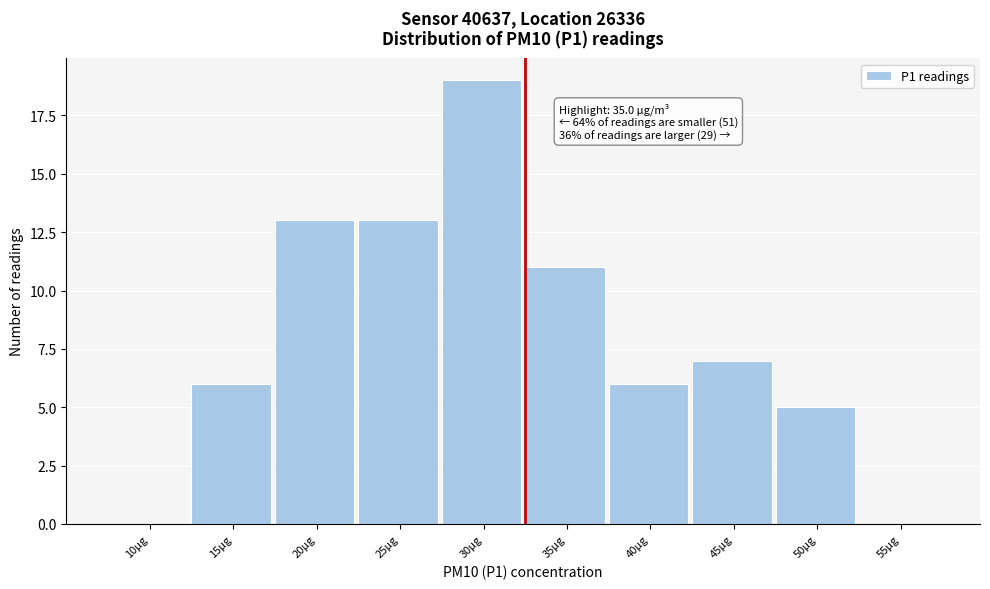

Reading left to right, list all the values displayed in this chart.

10µg=0	15µg=6	20µg=13	25µg=13	30µg=19	35µg=11	40µg=6	45µg=7	50µg=5	55µg=0